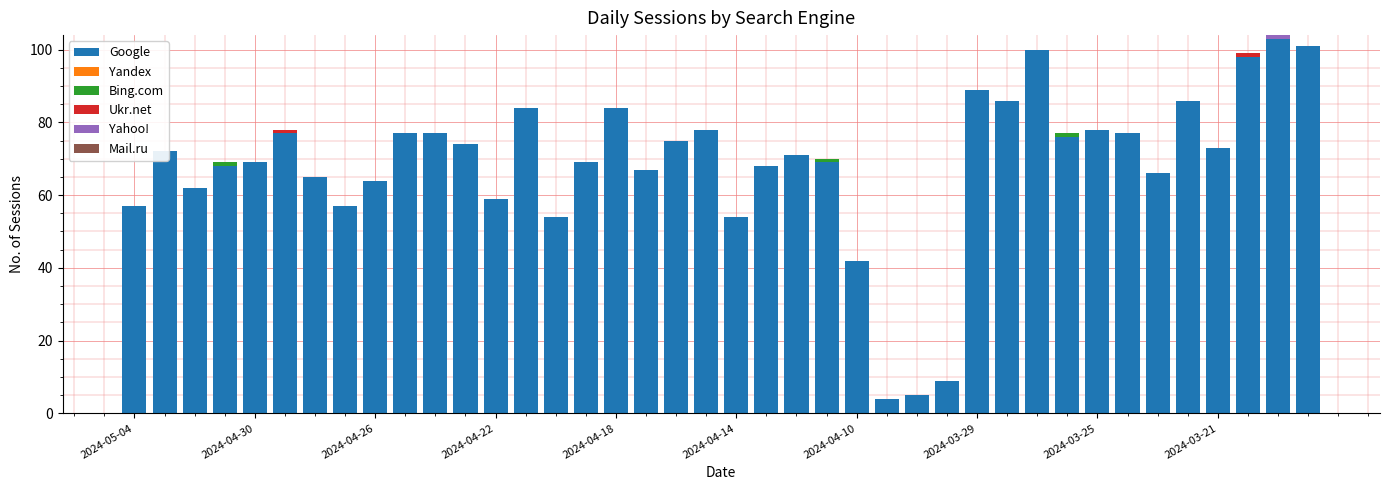

How many groups of bars are there?

40